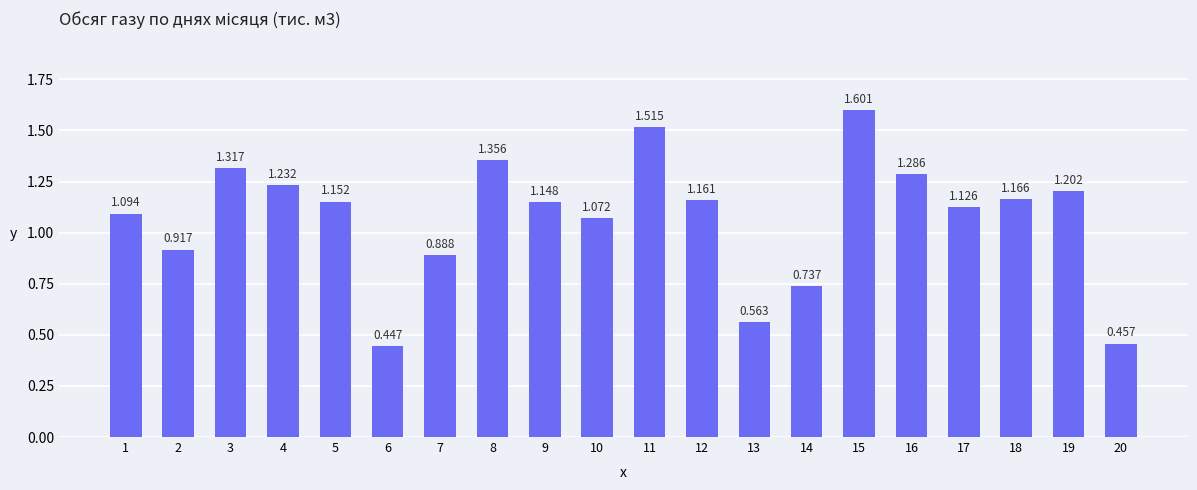

Reading left to right, transcribe all the data shown in this chart.

1.1	0.9	1.3	1.2	1.2	0.4	0.9	1.4	1.1	1.1	1.5	1.2	0.6	0.7	1.6	1.3	1.1	1.2	1.2	0.5